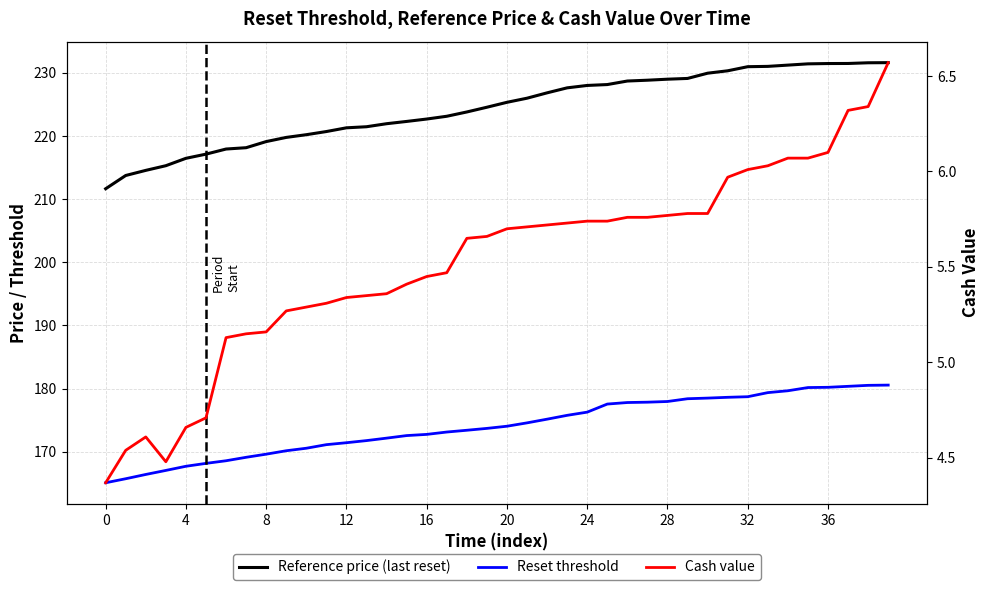

Which series has the largest range (max minus min)?

Reference price (last reset)